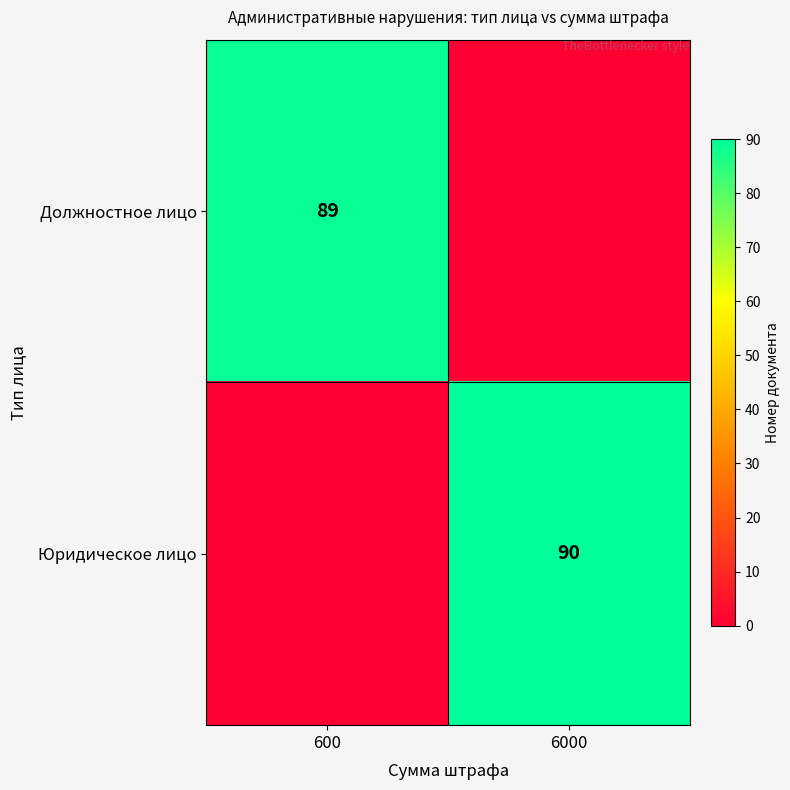

The value of Должностное лицо at 600 is 89. True or false?

True